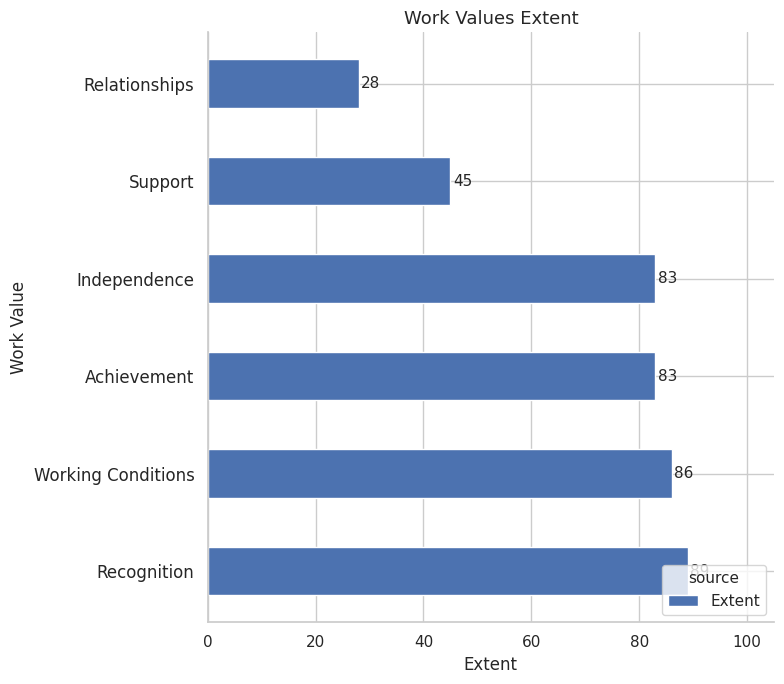

Is it true that the value at Support is 45?

True